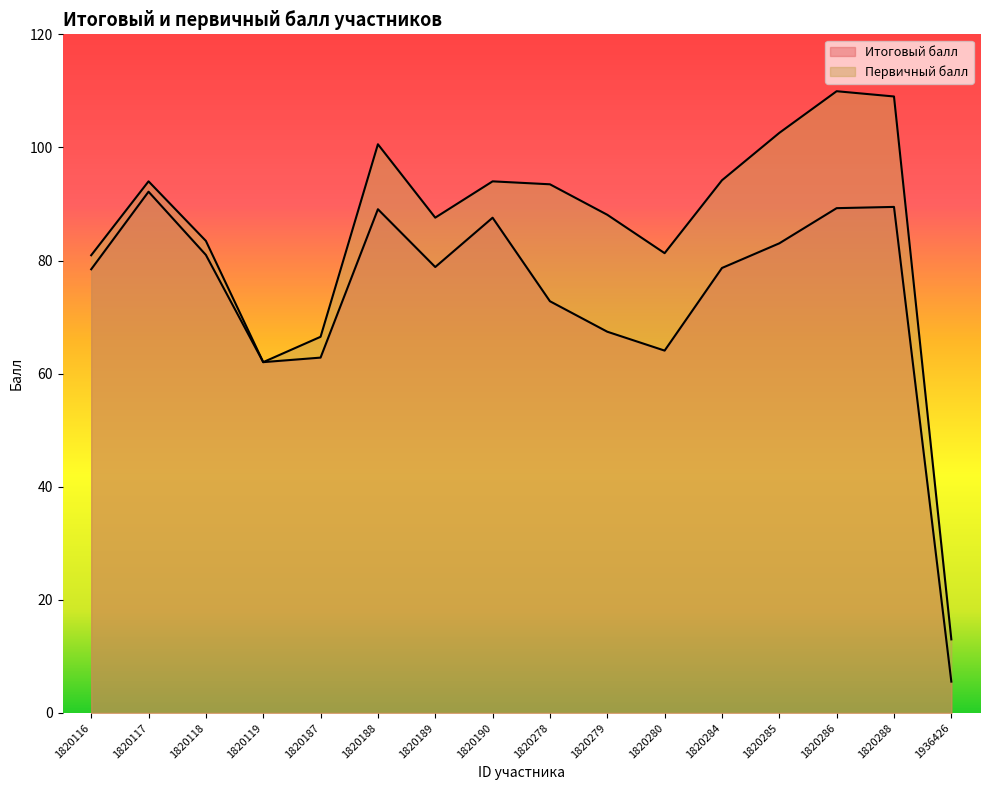

True or false: Первичный балл has a value of 87.6 at 1820189.

True